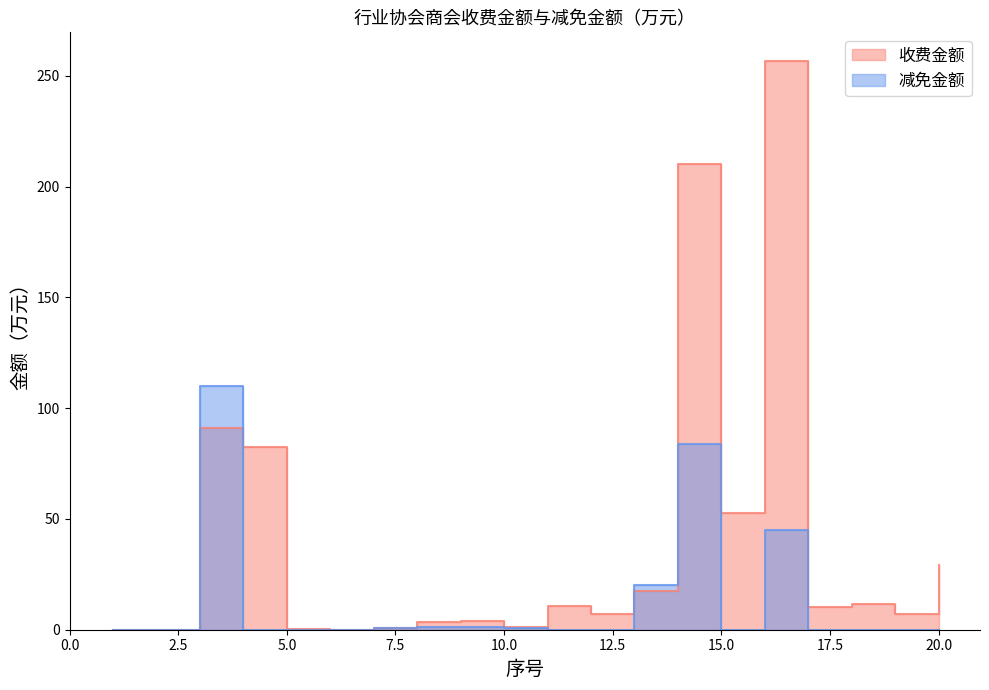

Which series changed the most between 9 and 13?

减免金额